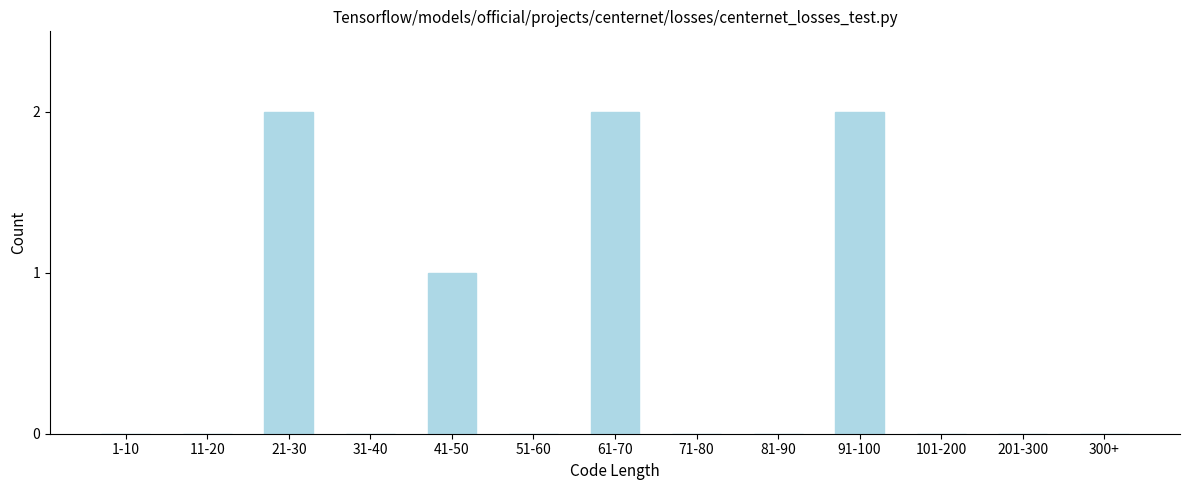

Reading left to right, transcribe all the data shown in this chart.

1-10=0	11-20=0	21-30=2	31-40=0	41-50=1	51-60=0	61-70=2	71-80=0	81-90=0	91-100=2	101-200=0	201-300=0	300+=0